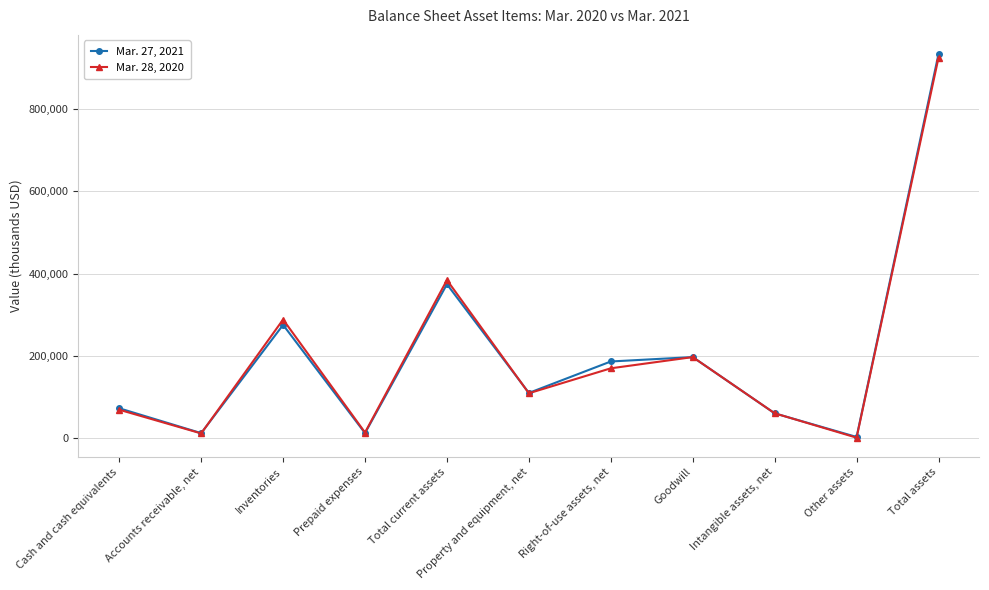

Is it true that Mar. 27, 2021 equals 374456 at Total current assets?

True